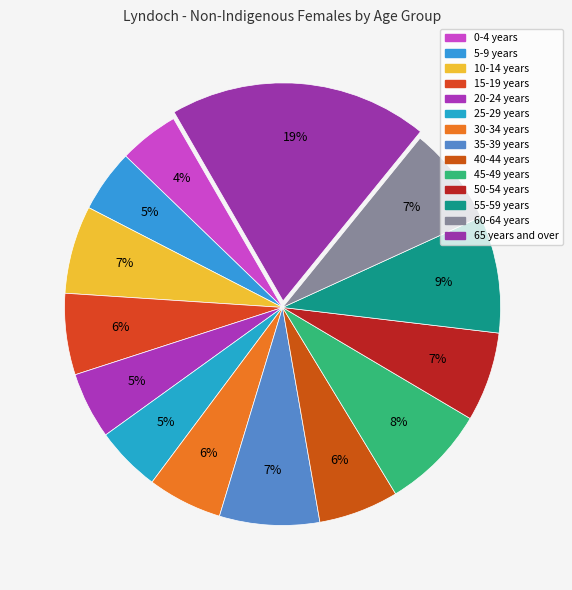

Combined, do 45-49 years and 30-34 years account for over 50%?

No